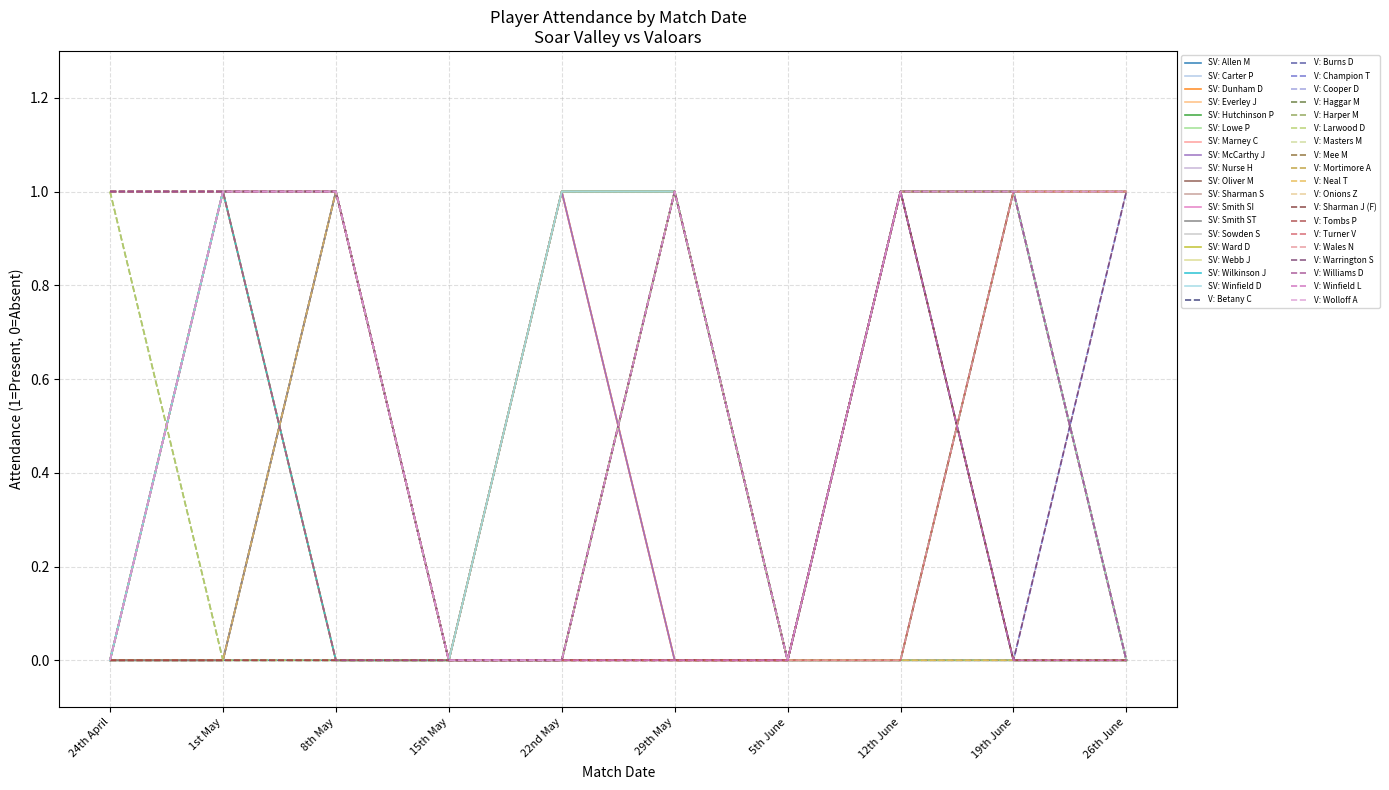

Is this an area chart (filled region under the line)?

No